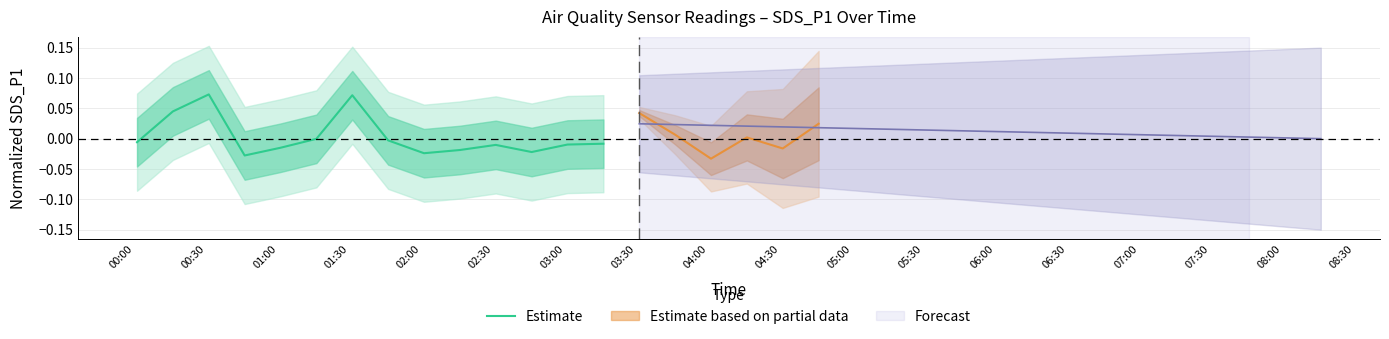

Does the chart have visible grid lines?

Yes